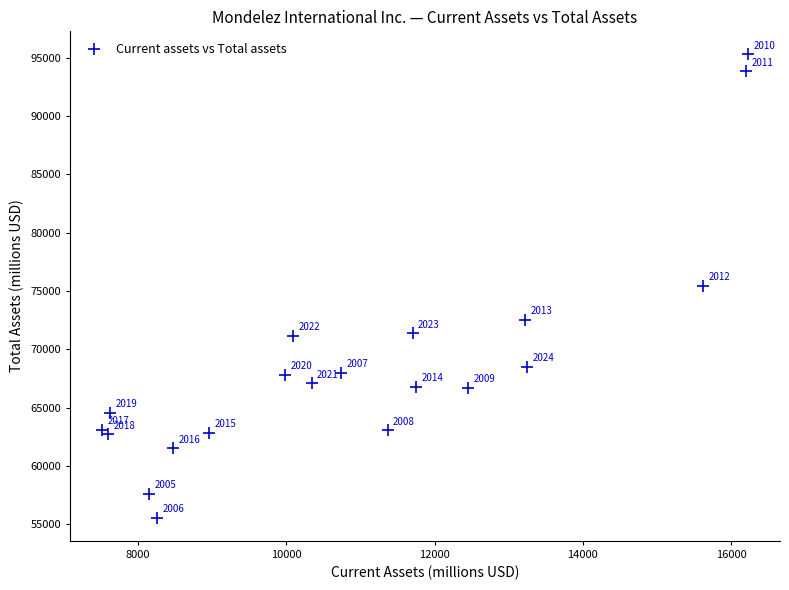

What Y value in the scatter plot is closest to 75431?

75478